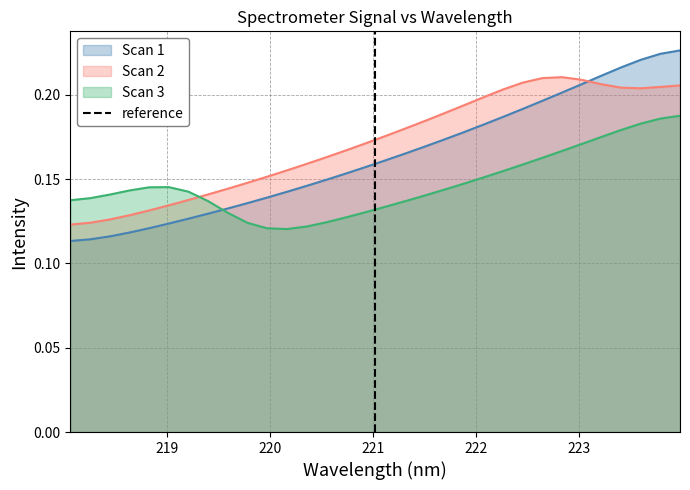

After their last crossing, which series has the higher values: Scan 2 or Scan 3?

Scan 2